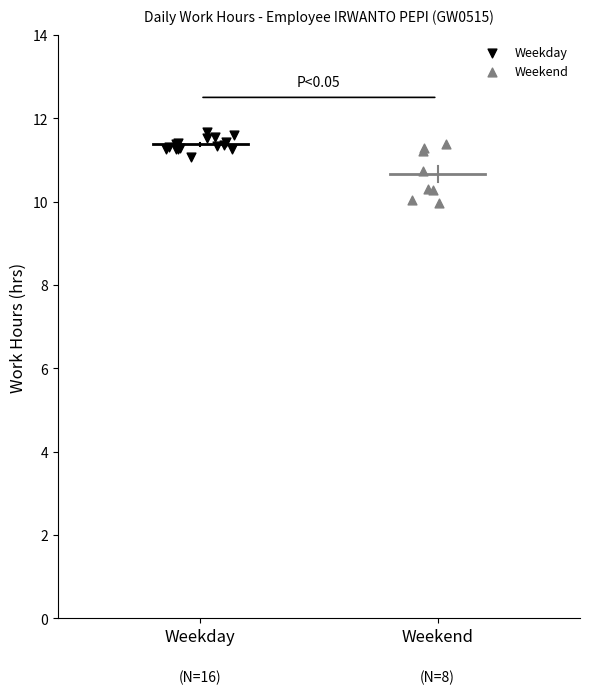

Which series reaches the minimum Y coordinate?

Weekend